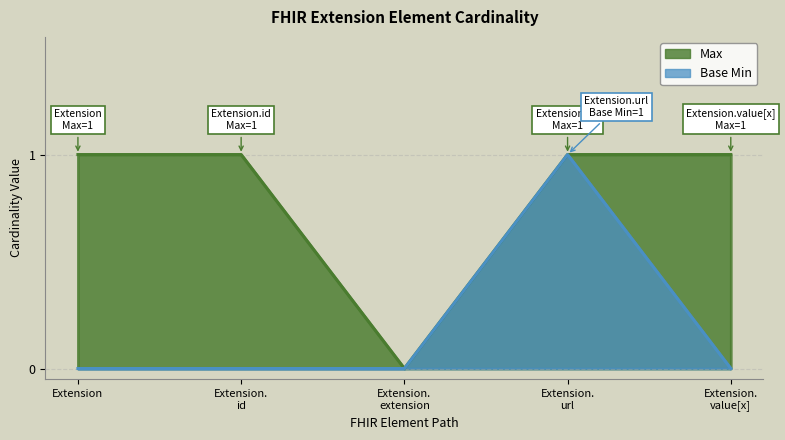

At Extension, list the series in order from largest to smallest.

Max, Base Min